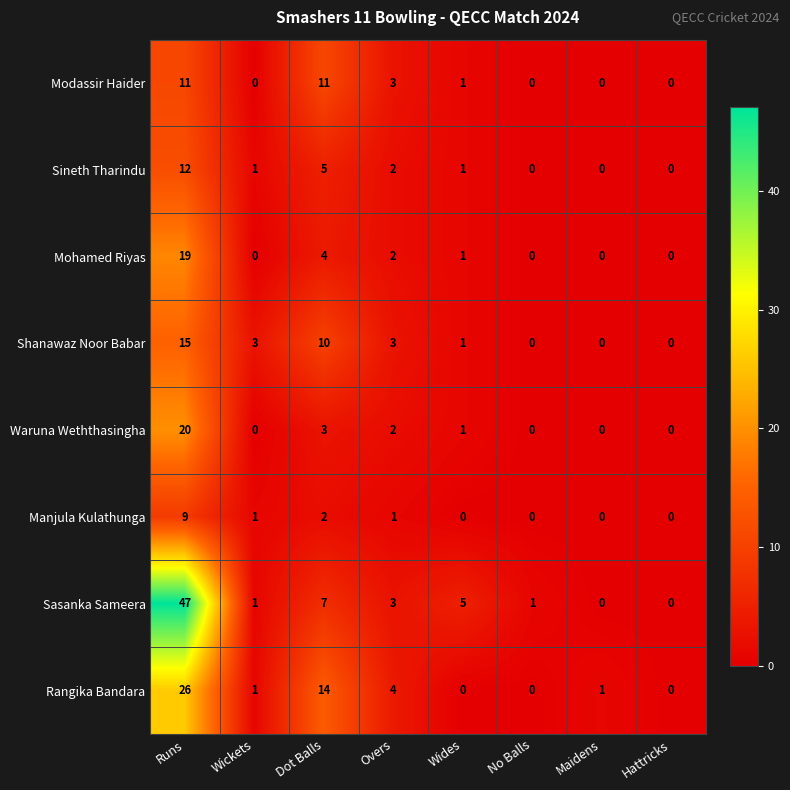

Is it true that Waruna Weththasingha equals 2 at Overs?

True